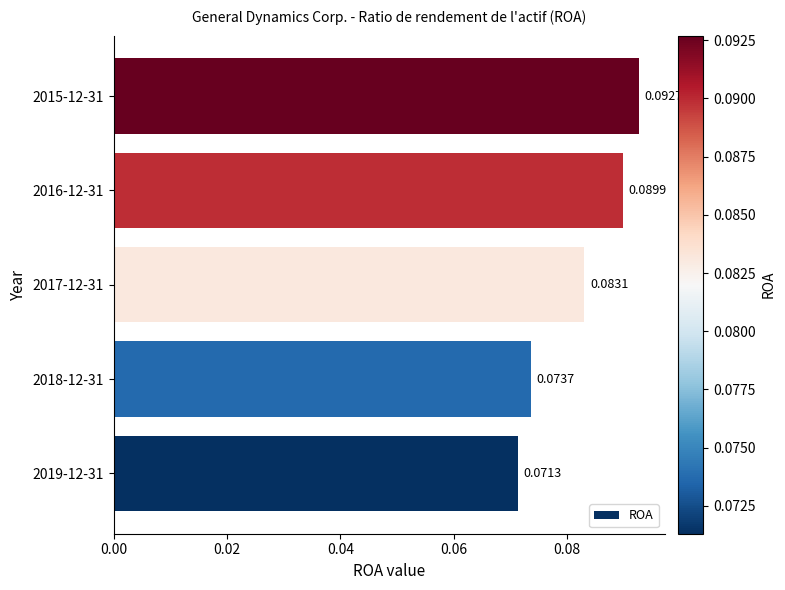

Does the chart contain stacked bars?

No